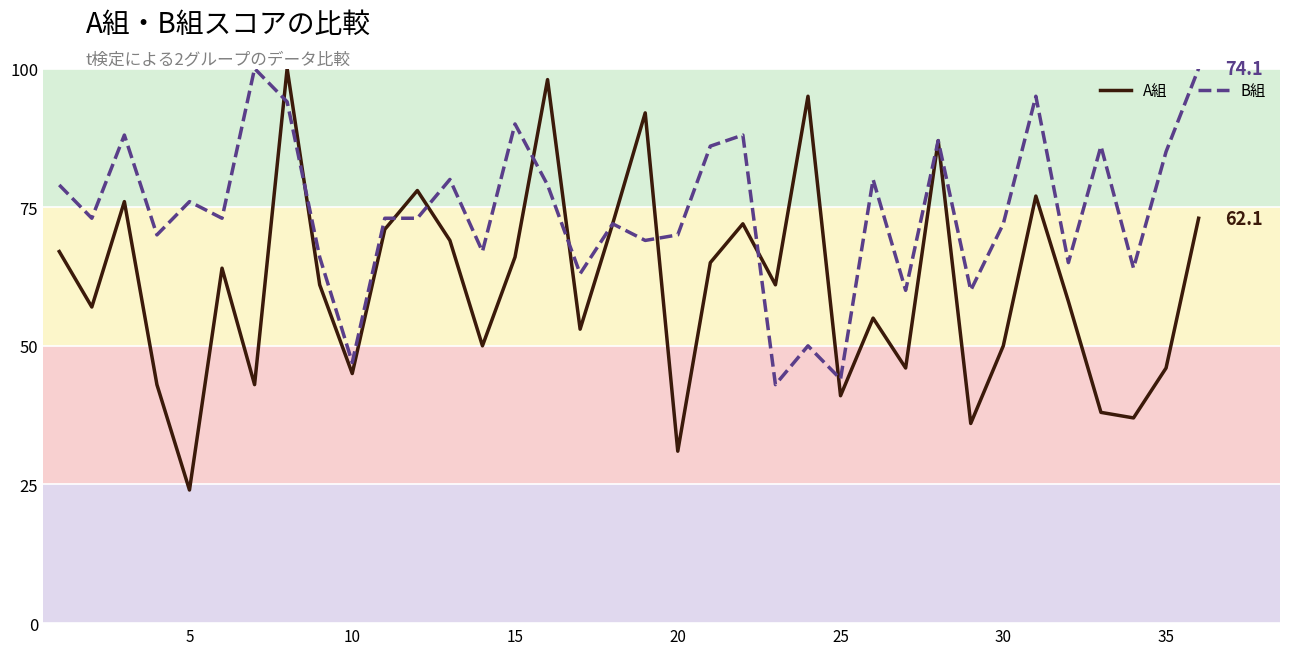

Rank the series by their average value, from highest to lowest.

B組, A組